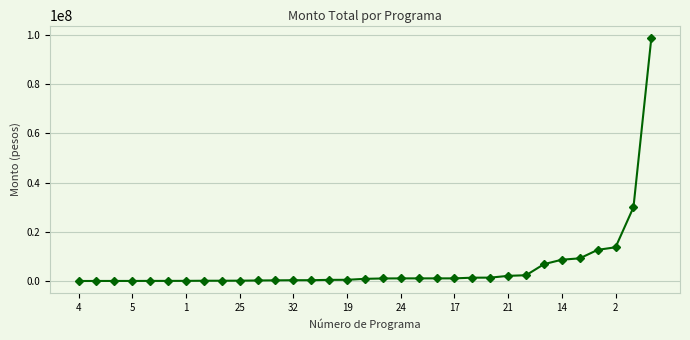

What is the value of the 5th point from the left?

71400.0